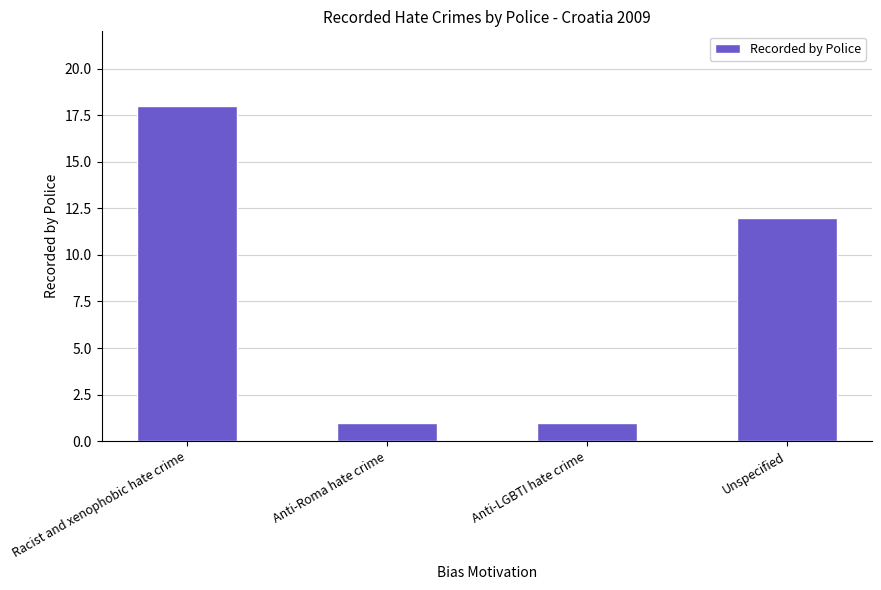

At which label does the data first exceed 12?

Racist and xenophobic hate crime